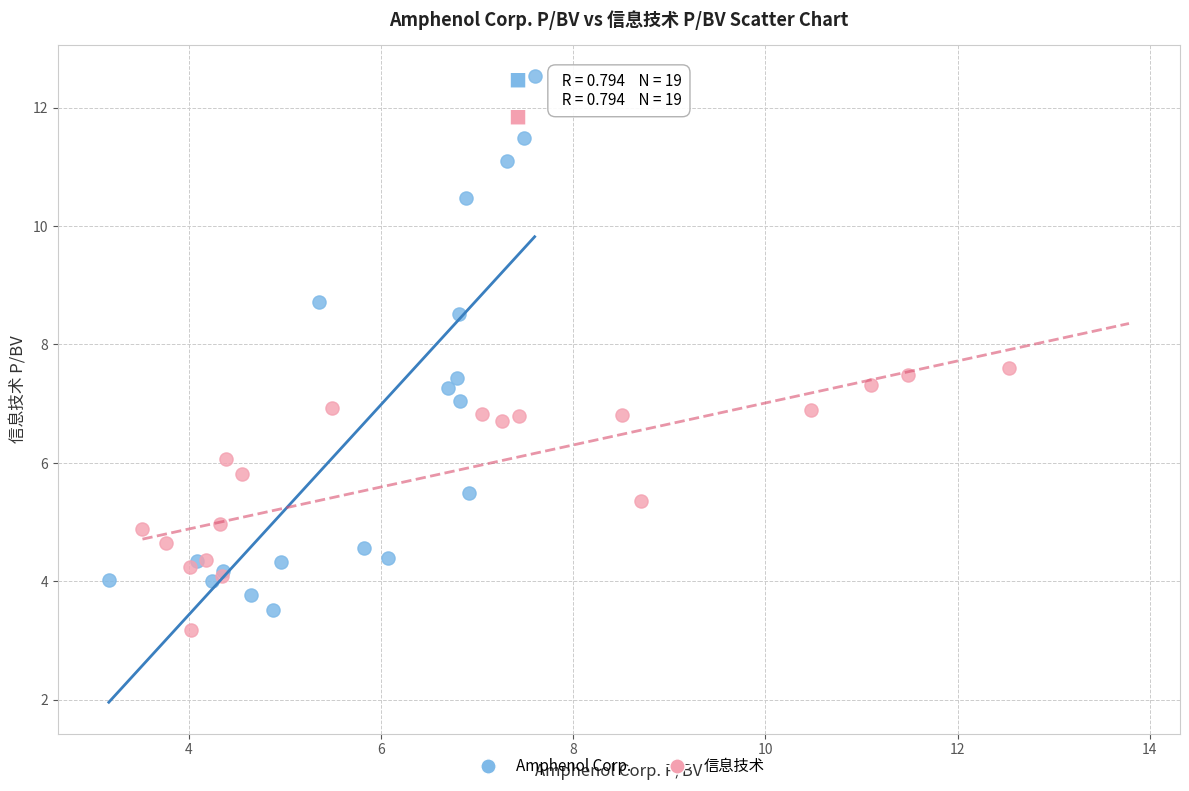

Which series contains the highest Y value?

Amphenol Corp.